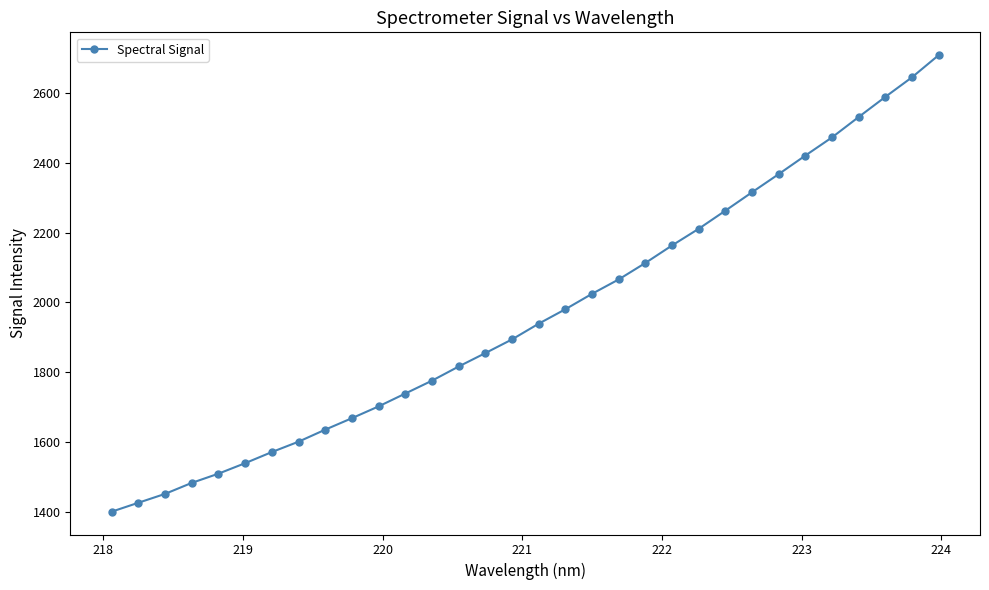

What is the smallest value displayed?

1401.4